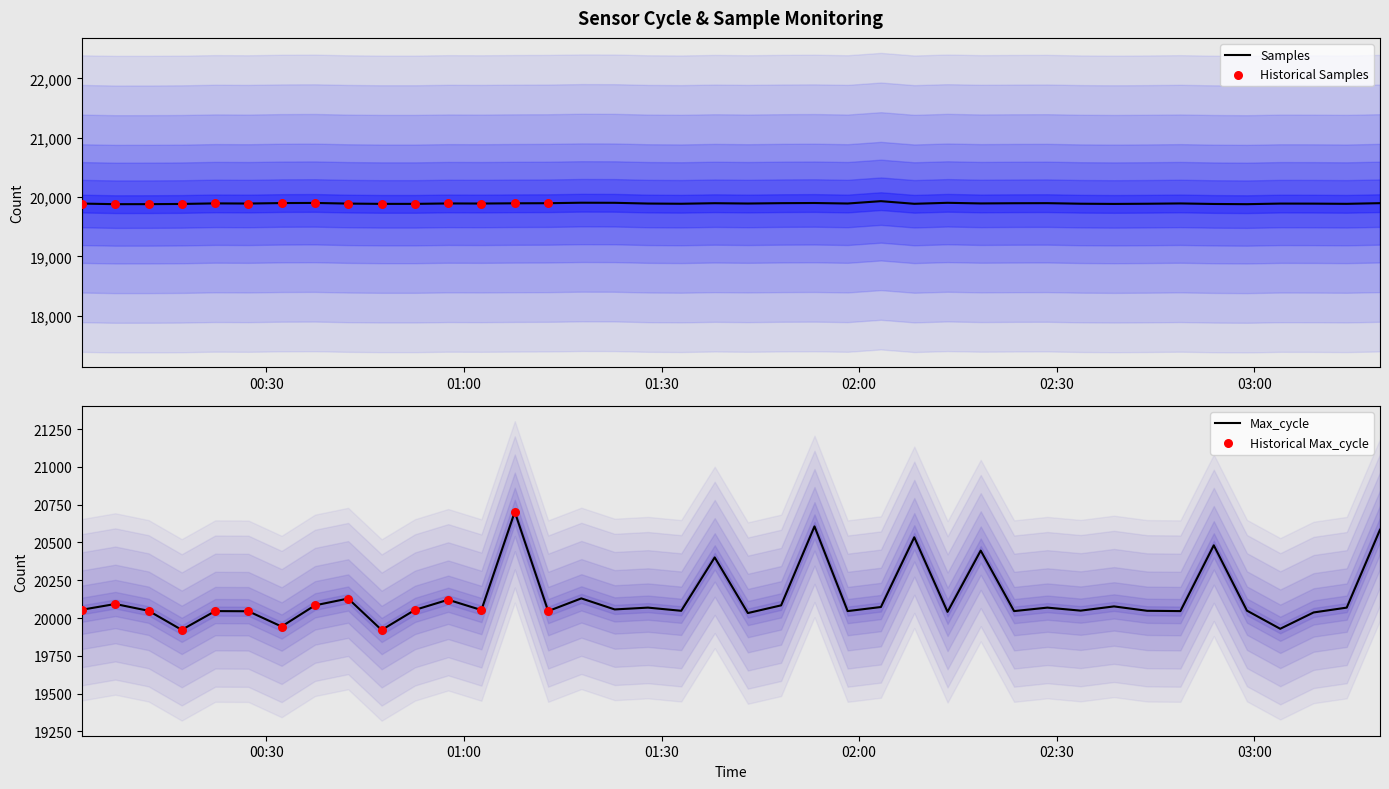

At which category is the sum across all series the highest?

2023/10/27 01:07:43